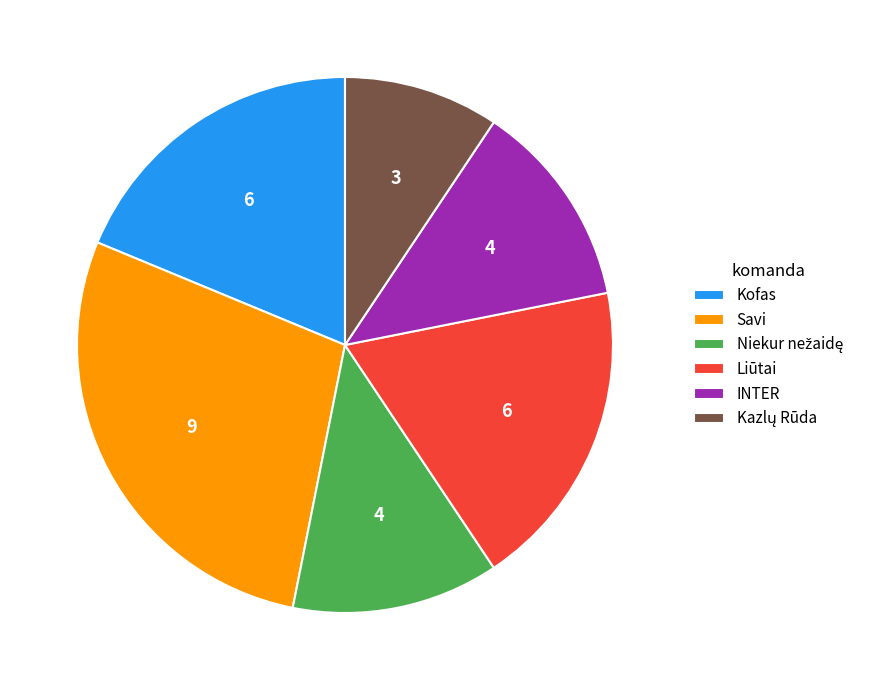

Which category has the biggest portion of the pie?

Savi